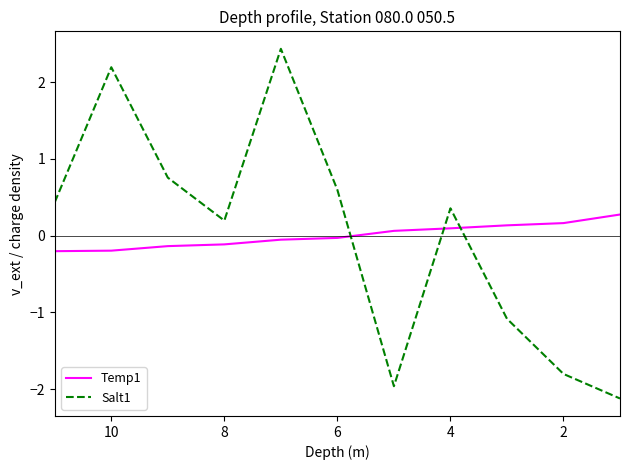

Does the chart display data point markers on the line(s)?

No